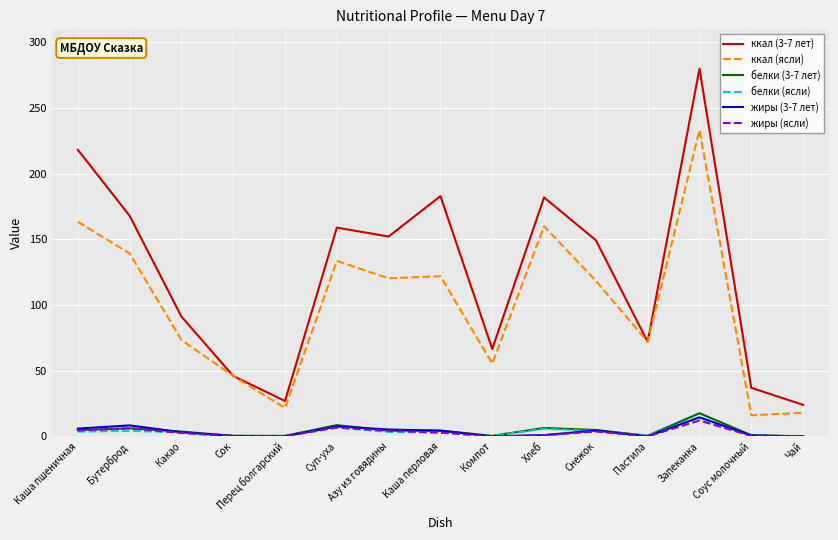

True or false: ккал (ясли) and жиры (ясли) cross at least once.

False